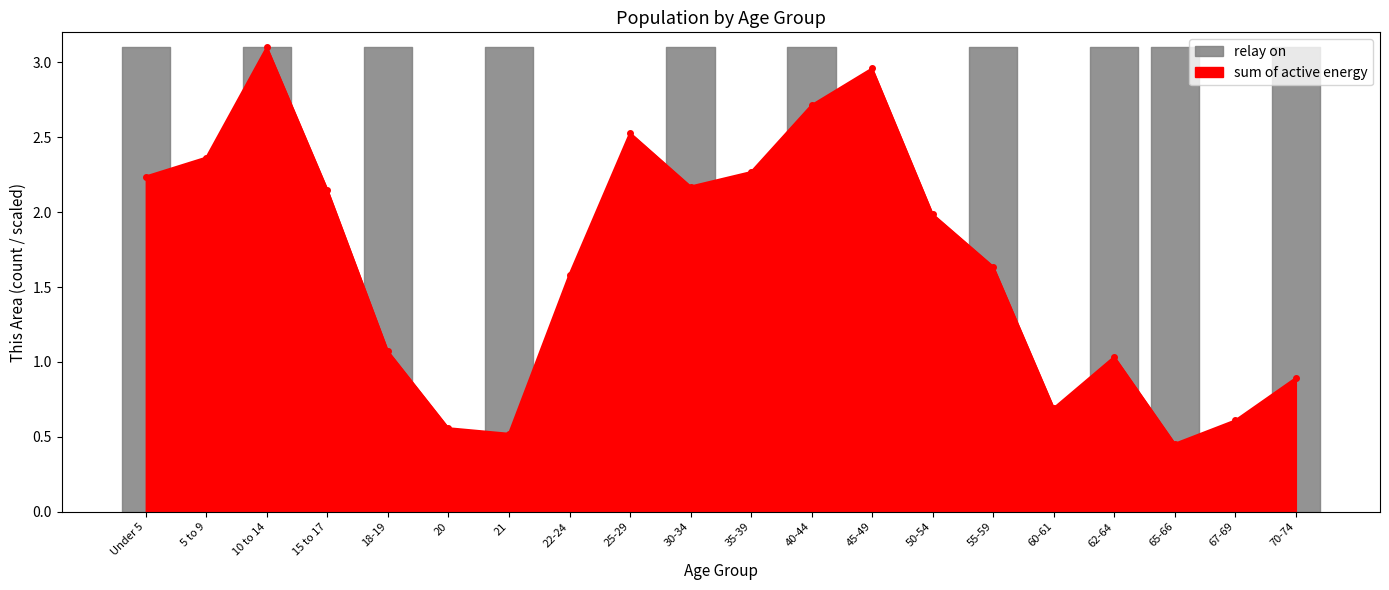

What is the label of the 14th point from the right?

21